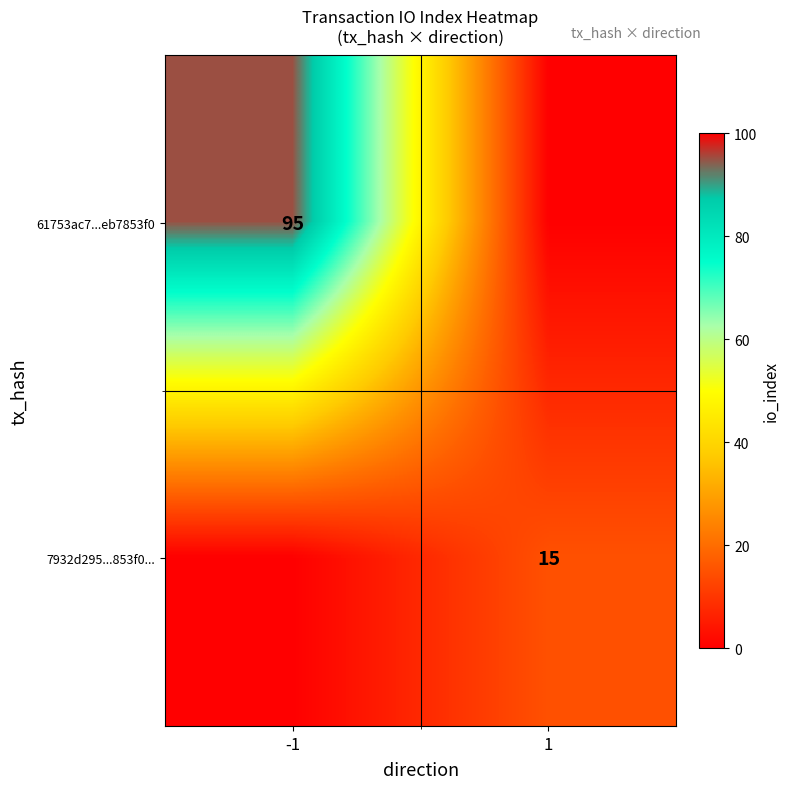

The 61753ac7...eb7853f0 series shows 23 at -1. True or false?

False